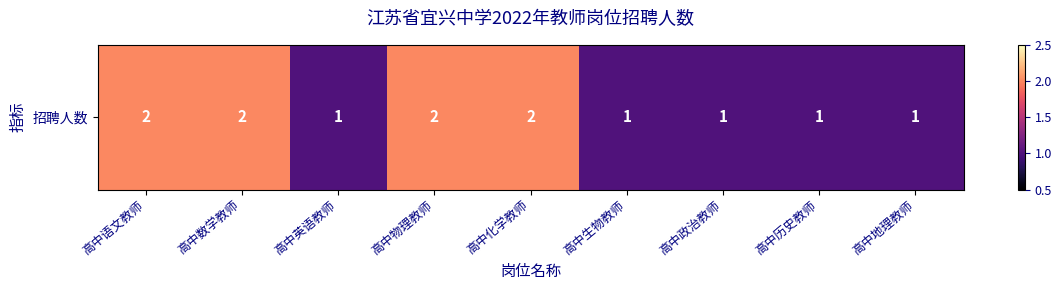

The chart shows a value of 2 at 高中政治教师. True or false?

False